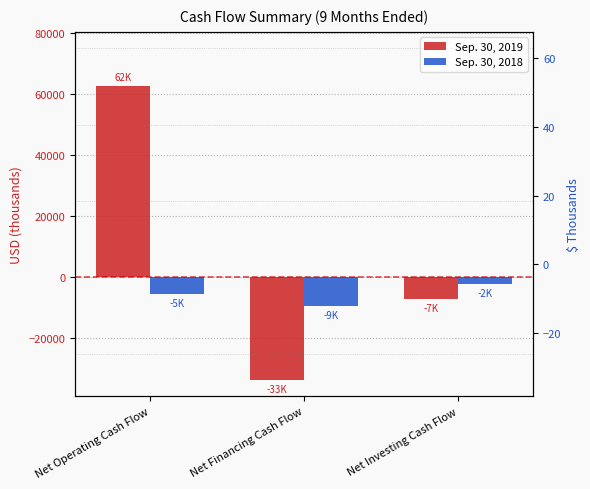

What is the minimum value for Sep. 30, 2018?

-9310